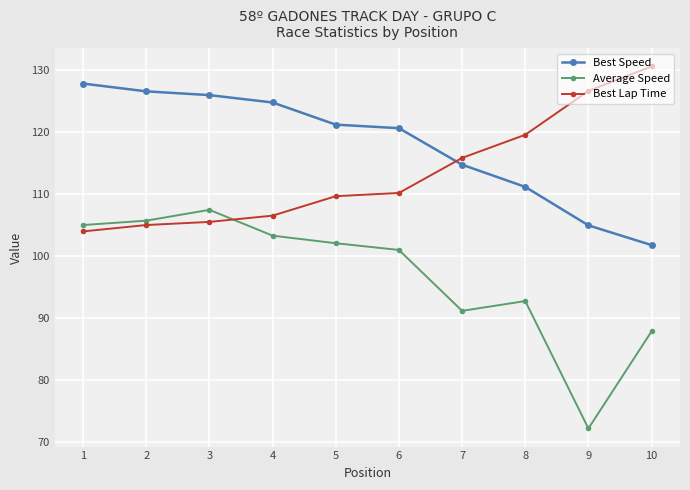

Which category has the lowest value in the Best Speed series?

10